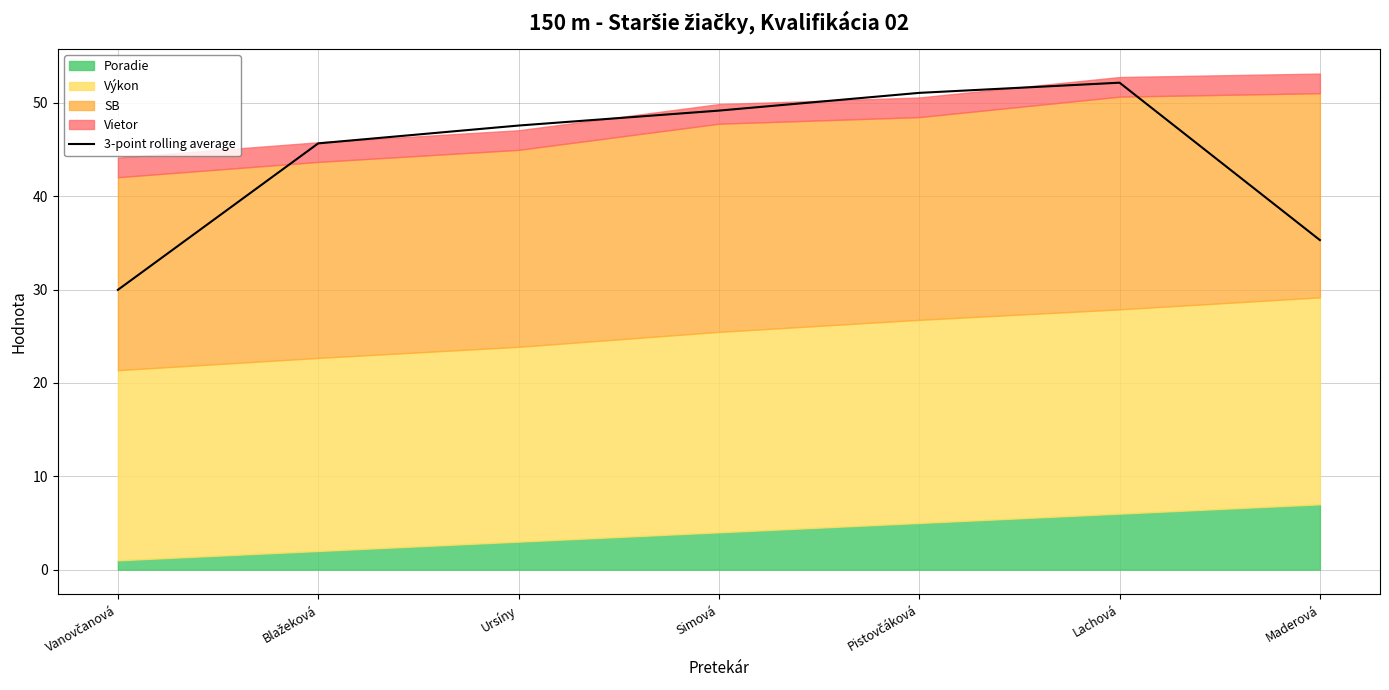

What is the change in value from Ursíny to Maderová?

-12.3